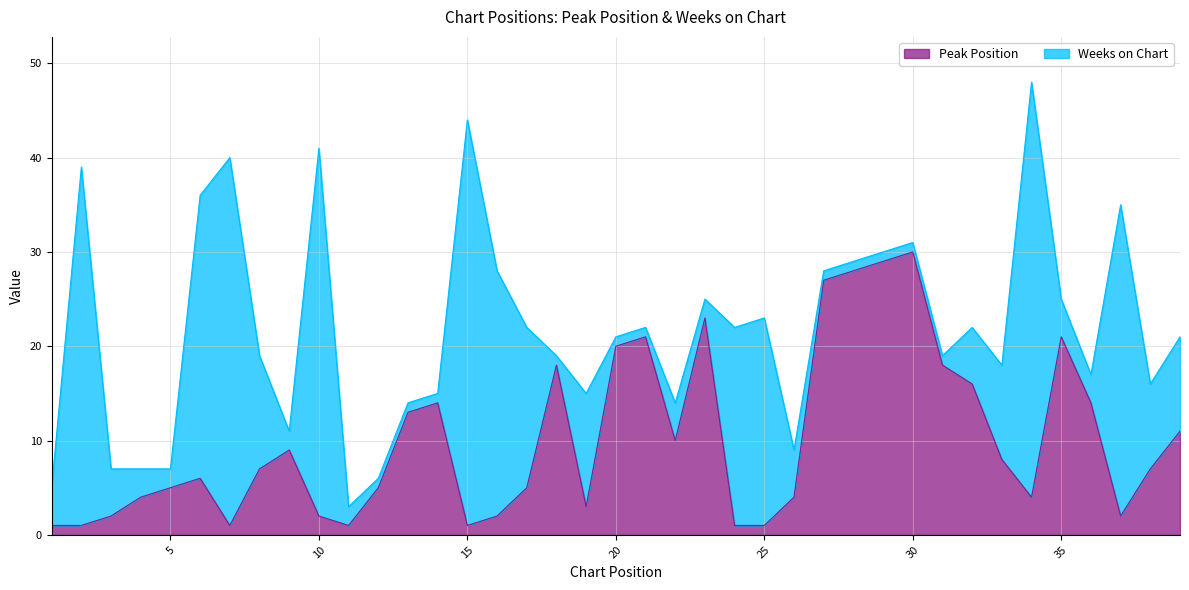

What is the sum of all values?

395